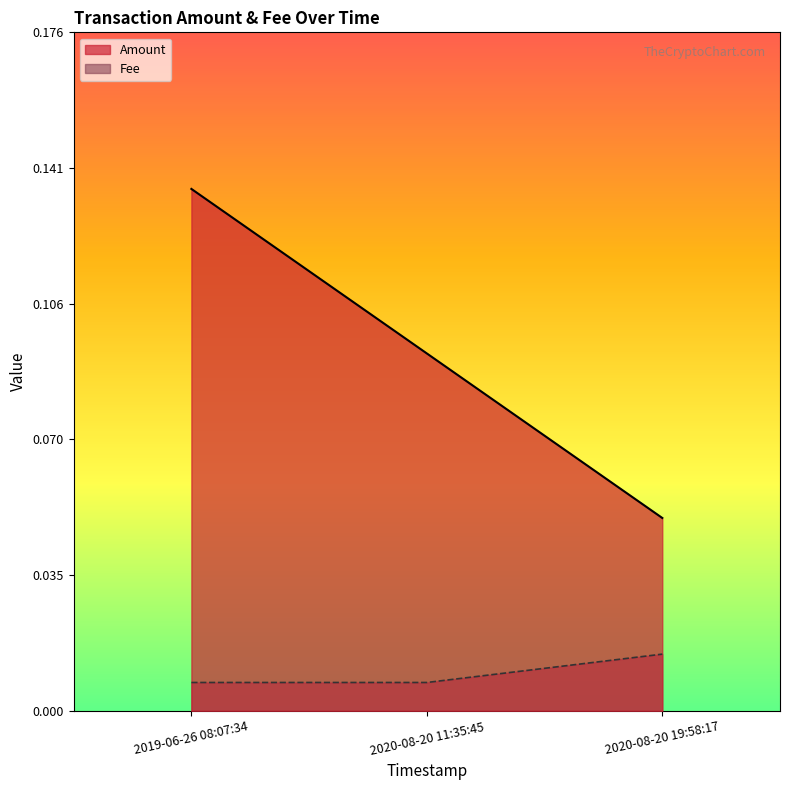

At how many categories does at least one series exceed 0?

3